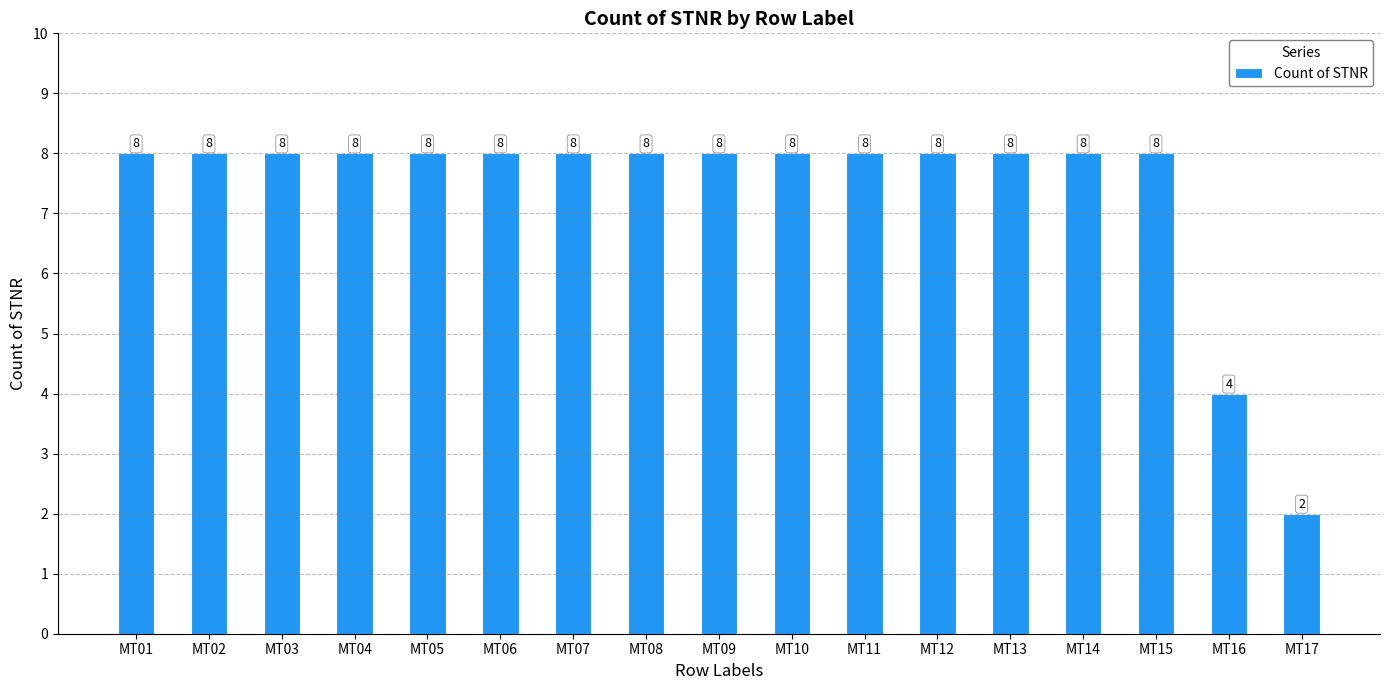

What is the value of the 12th bar from the left?

8